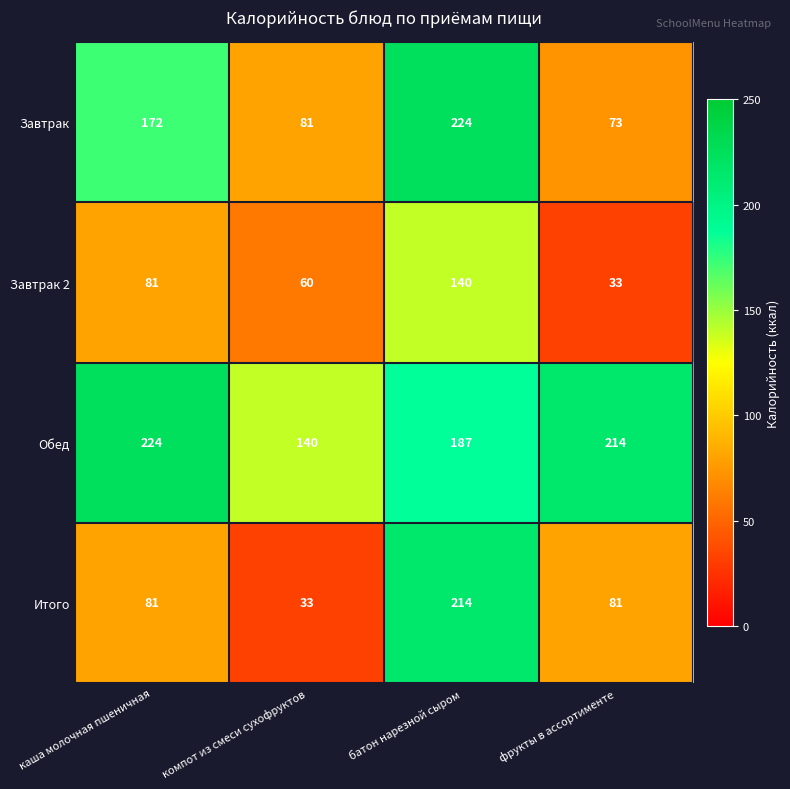

Rank the series by their average value, from lowest to highest.

Завтрак 2, Итого, Завтрак, Обед